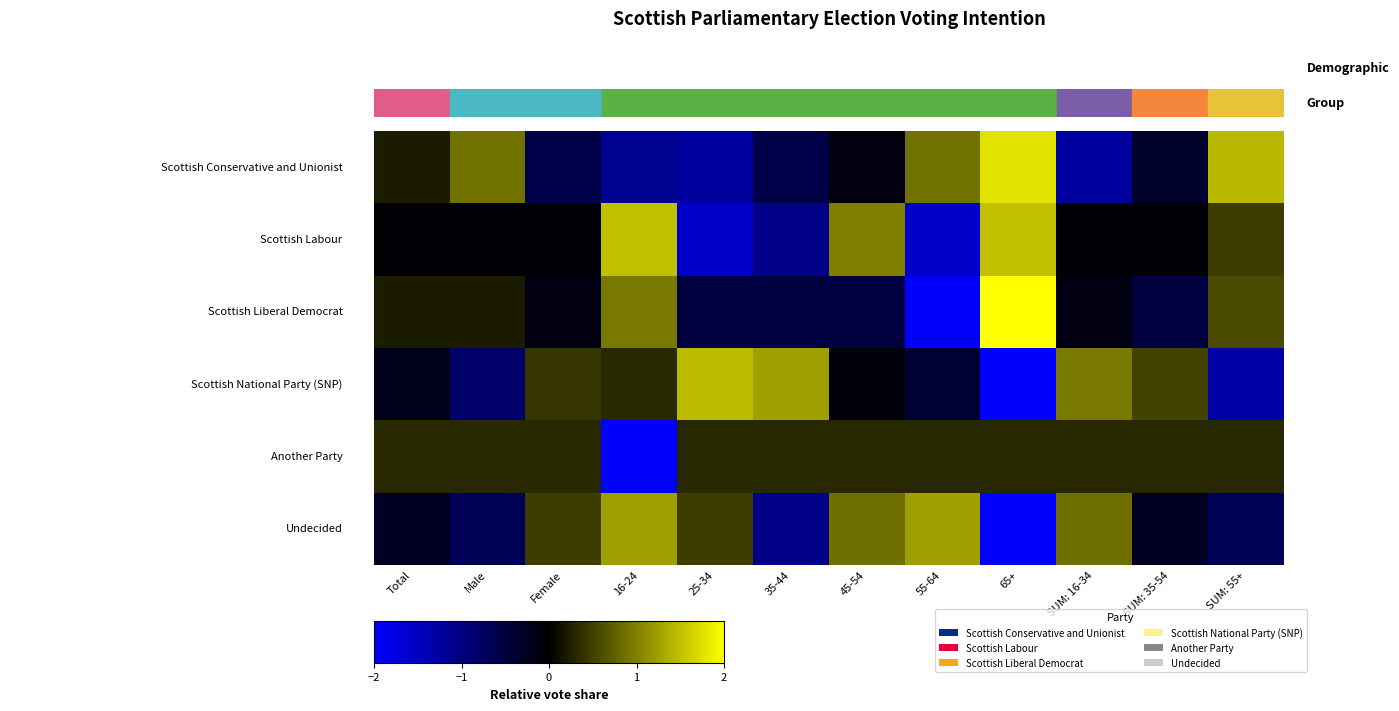

What is the minimum value shown in the chart?

-3.3